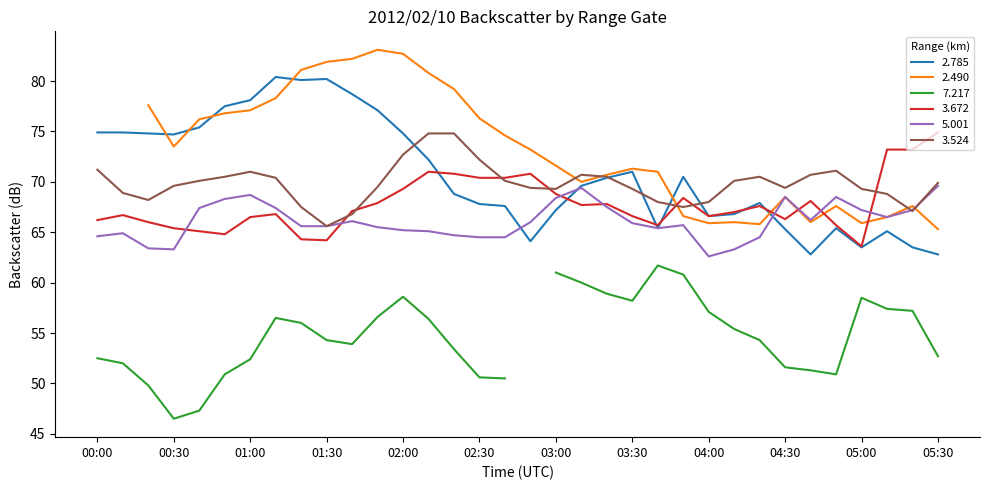

True or false: 3.524 has a value of 70.5 at 03:20.

True